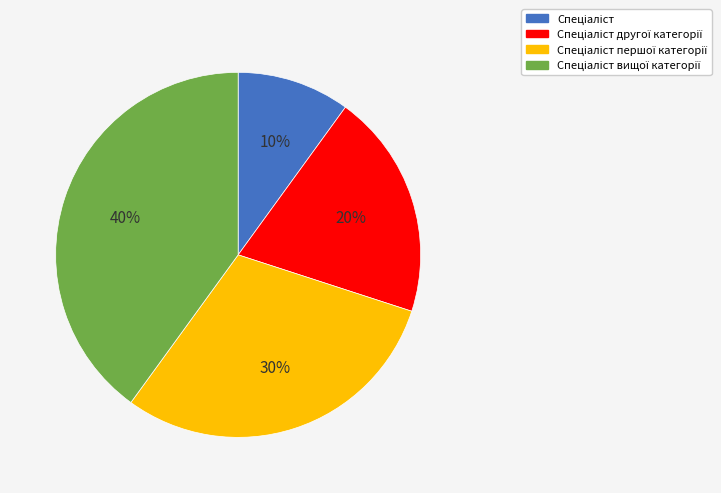

Is there a majority slice in this chart?

No